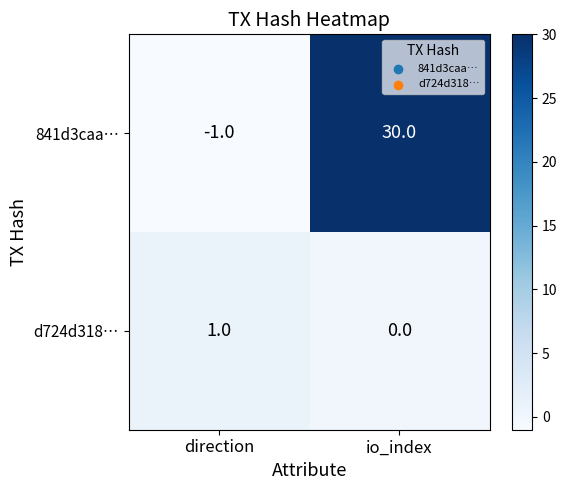

Which series has the largest total across all categories?

841d3caa…